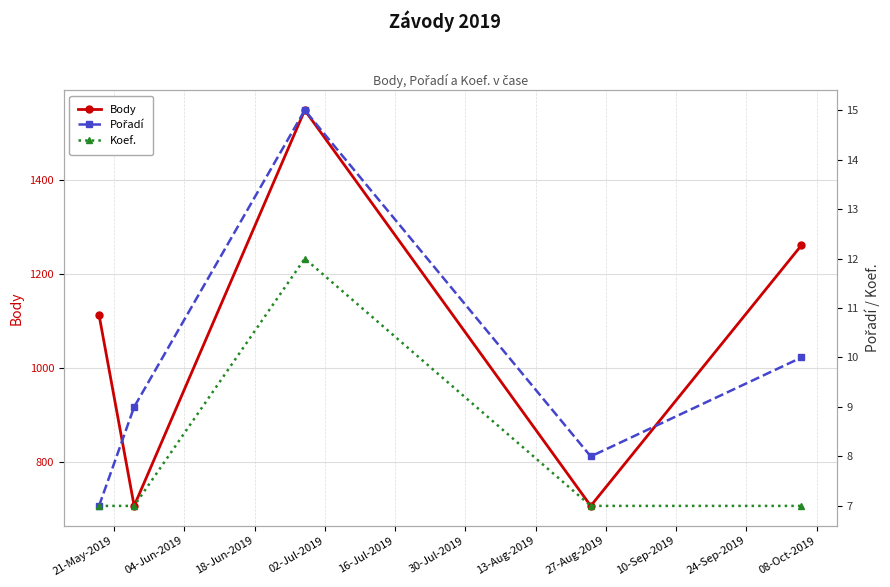

How many interior local valleys does the Body series have?

2